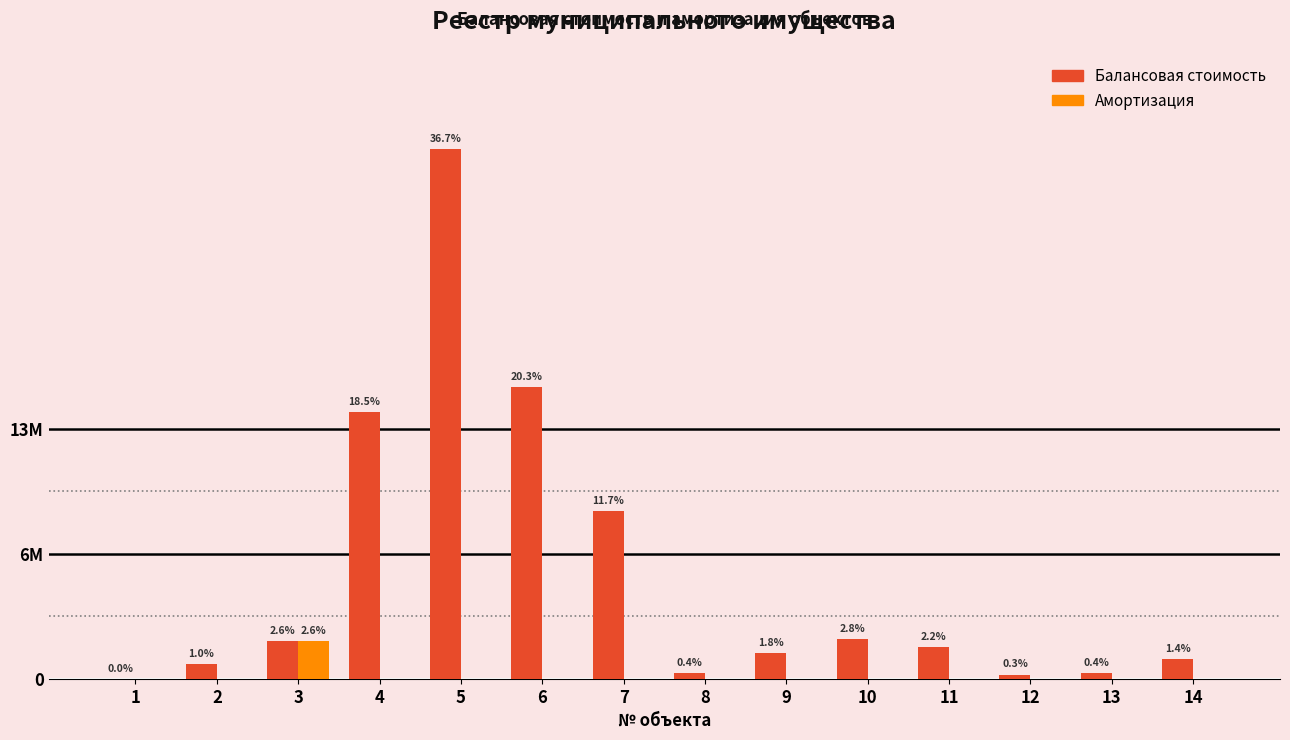

Are the bars horizontal?

No